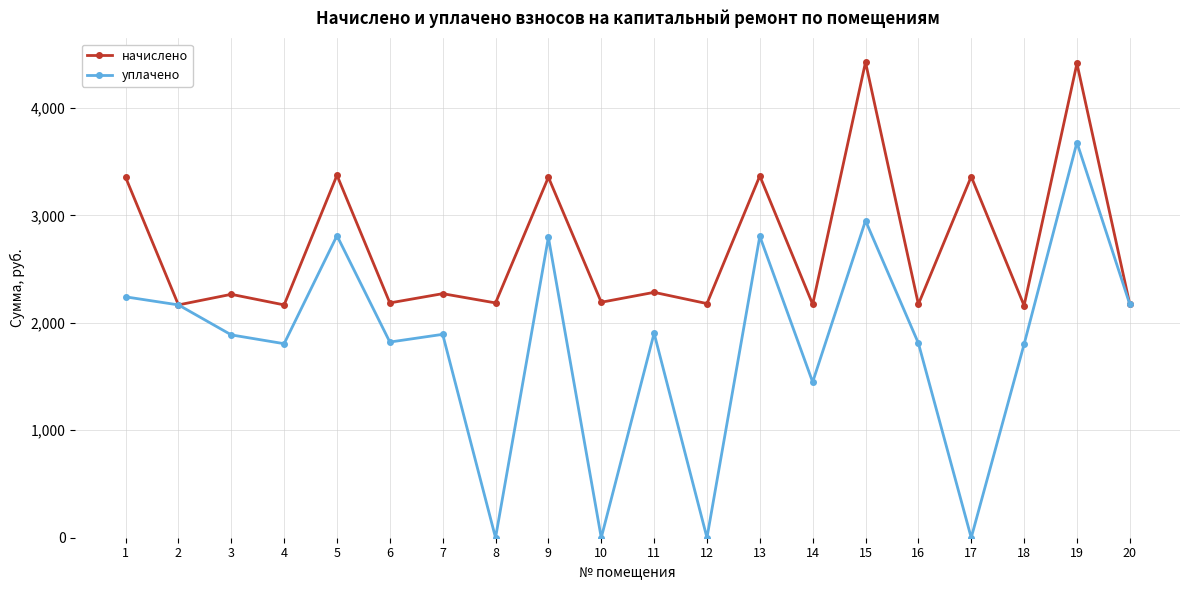

What is the value of the начислено point at the 18th from the left?

2160.8